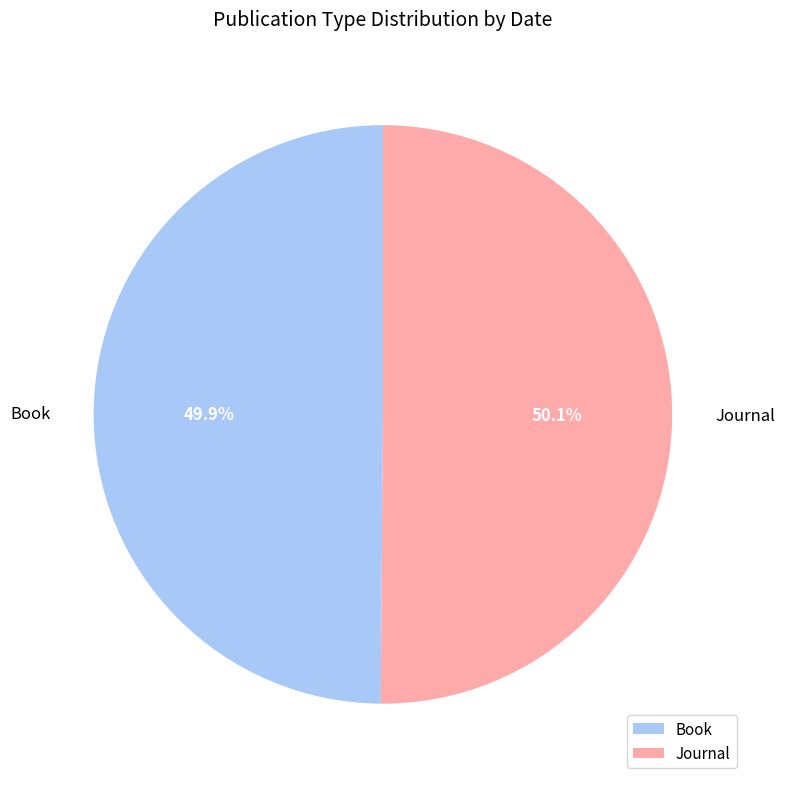

To the nearest percent, what percentage of the pie is Book?

50%